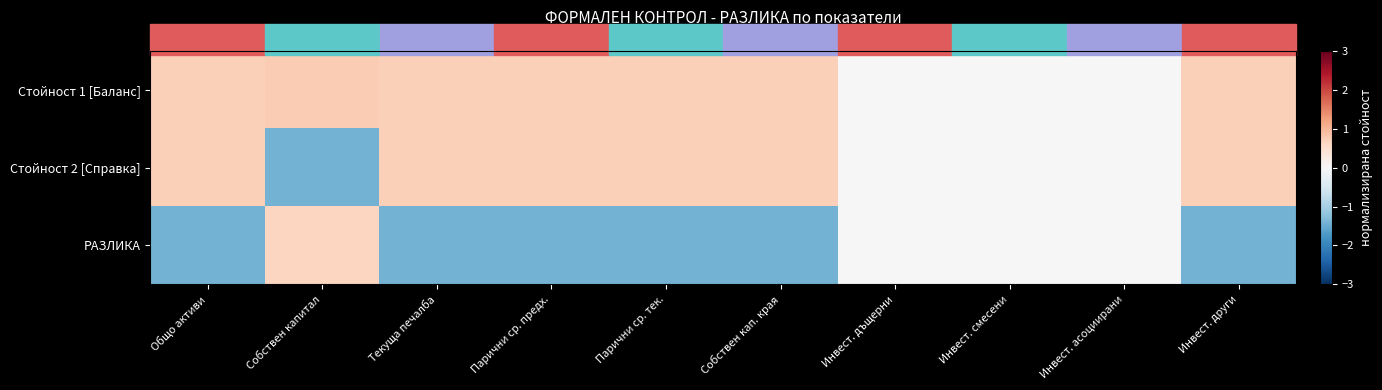

Reading left to right, extract all data points from this chart.

Стойност 1 [Баланс]: Общо активи=0.7	Собствен капитал=0.8	Текуща печалба=0.7	Парични ср. предх.=0.7	Парични ср. тек.=0.7	Собствен кап. края=0.7	Инвест. дъщерни=0.0	Инвест. смесени=0.0	Инвест. асоциирани=0.0	Инвест. други=0.7
Стойност 2 [Справка]: Общо активи=0.7	Собствен капитал=-1.4	Текуща печалба=0.7	Парични ср. предх.=0.7	Парични ср. тек.=0.7	Собствен кап. края=0.7	Инвест. дъщерни=0.0	Инвест. смесени=0.0	Инвест. асоциирани=0.0	Инвест. други=0.7
РАЗЛИКА: Общо активи=-1.4	Собствен капитал=0.6	Текуща печалба=-1.4	Парични ср. предх.=-1.4	Парични ср. тек.=-1.4	Собствен кап. края=-1.4	Инвест. дъщерни=0.0	Инвест. смесени=0.0	Инвест. асоциирани=0.0	Инвест. други=-1.4